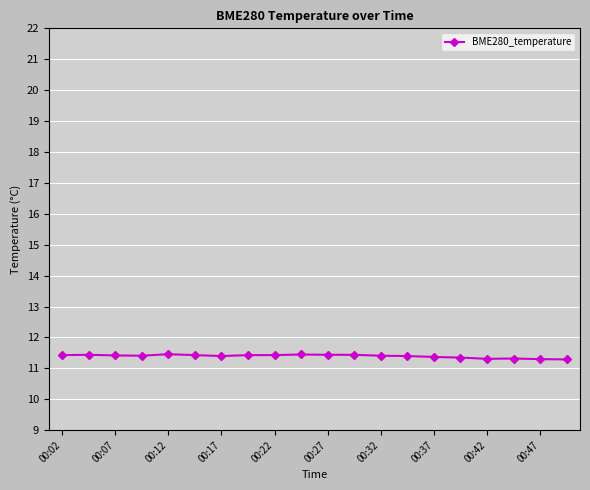

What is the maximum value shown in the chart?

11.5